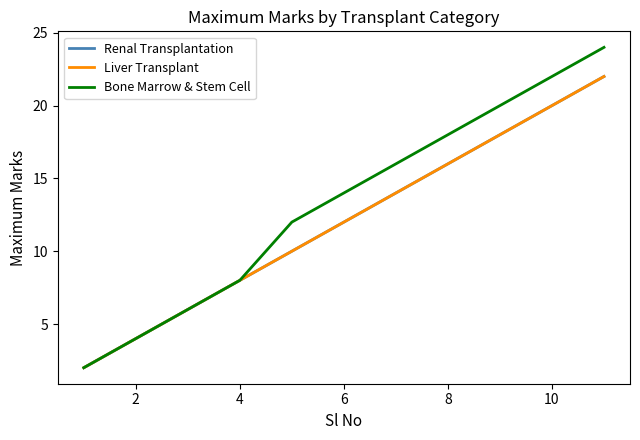

Does the chart display data point markers on the line(s)?

No